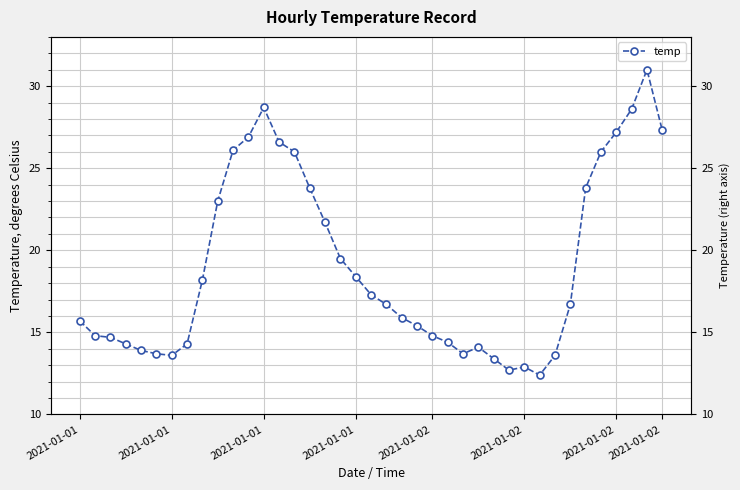

How many values are below 16?

19